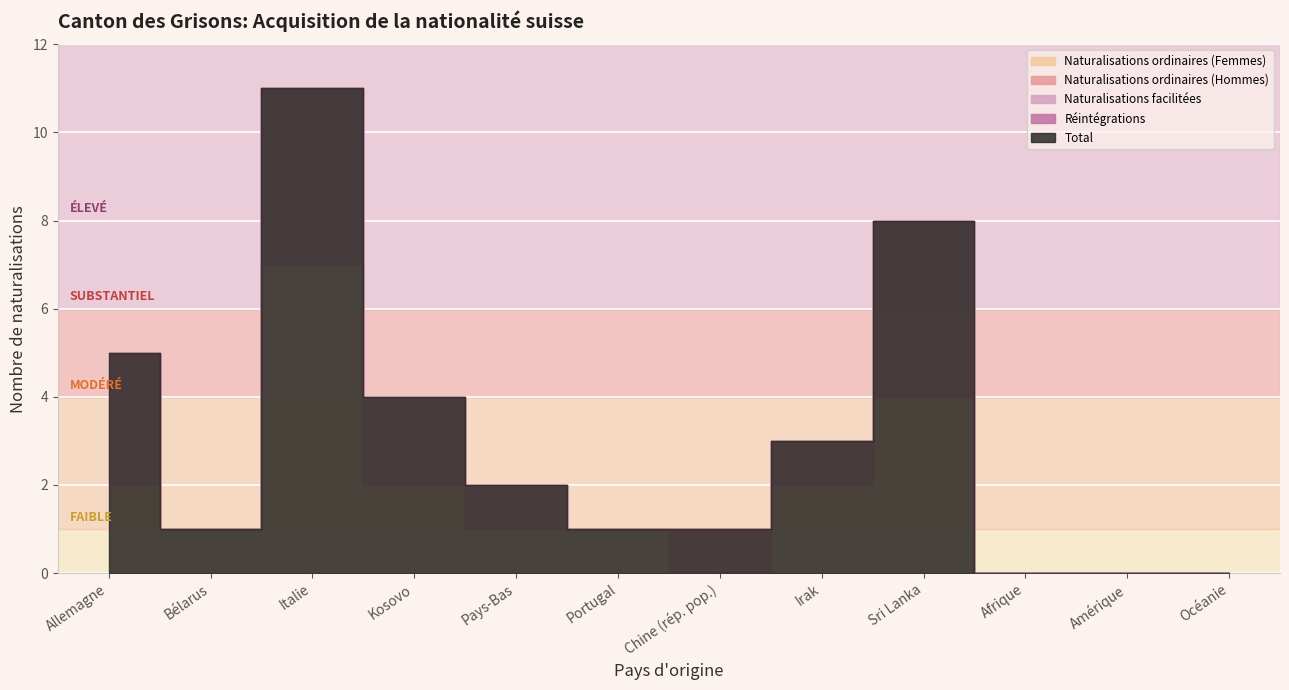

True or false: Naturalisations ordinaires (Femmes) has more than 2 points higher than both neighbors.

False